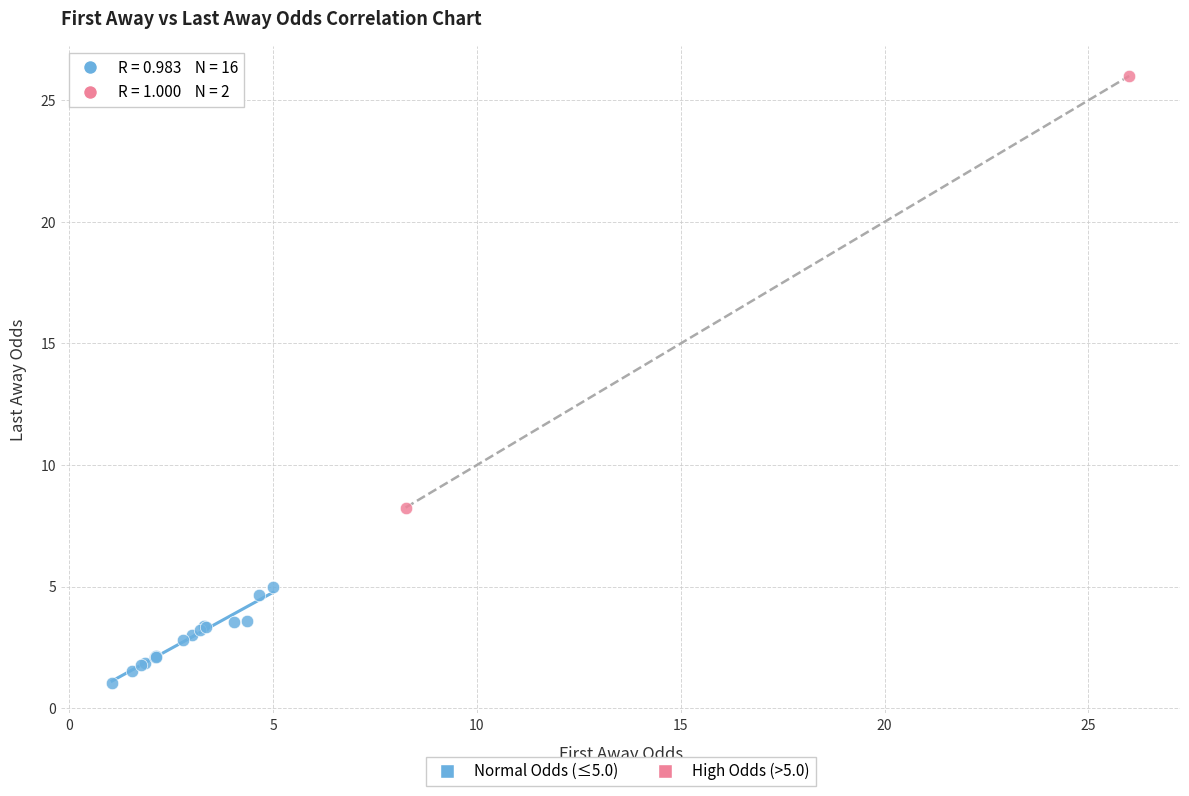

What are all the series names shown in the legend?

Normal Odds (≤5.0), High Odds (>5.0)